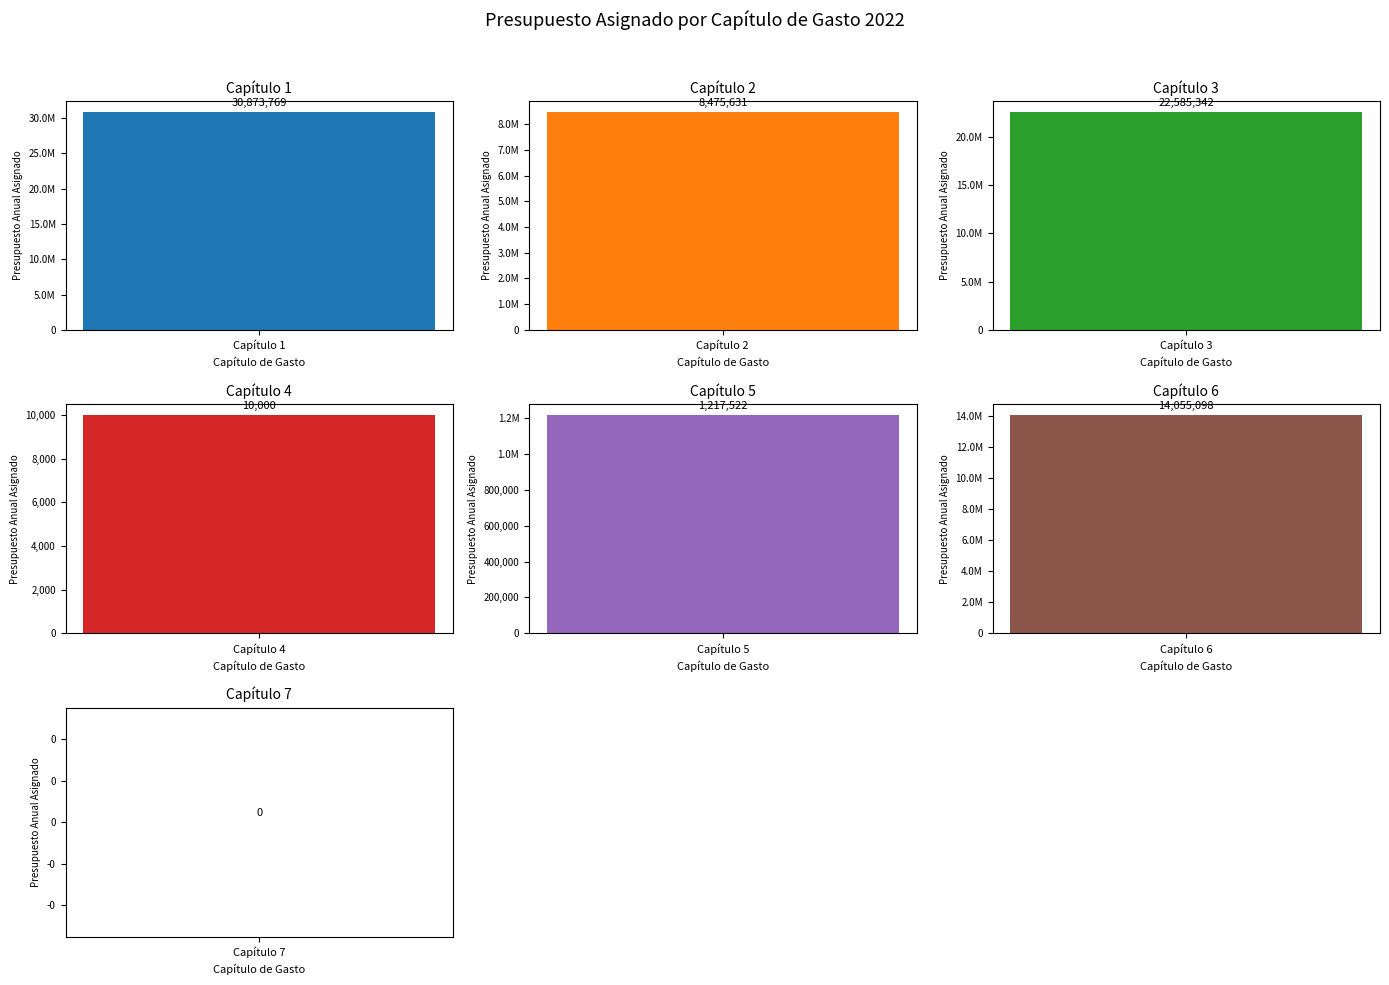

Which category has the highest value across all series?

Capítulo 1